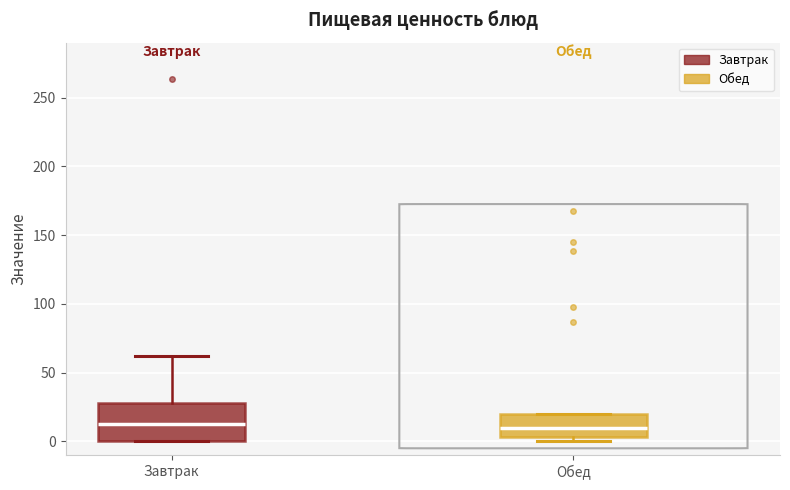

Which box is the tallest, from its lower edge to its upper edge?

Завтрак